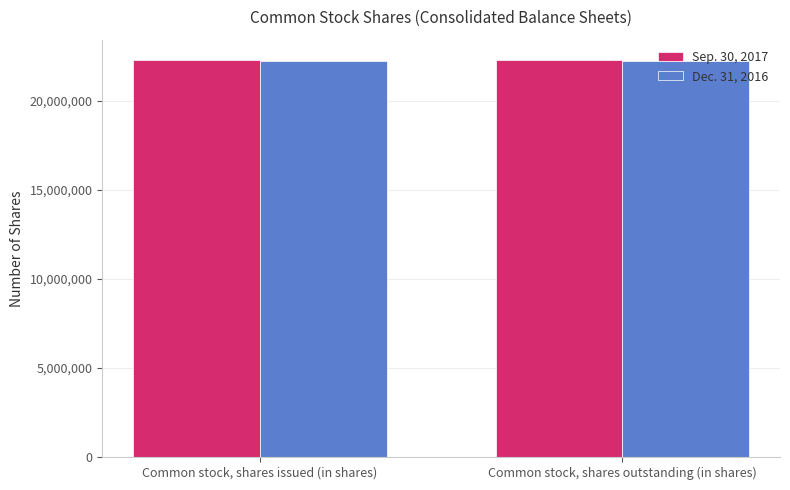

Does the chart contain any negative values?

No